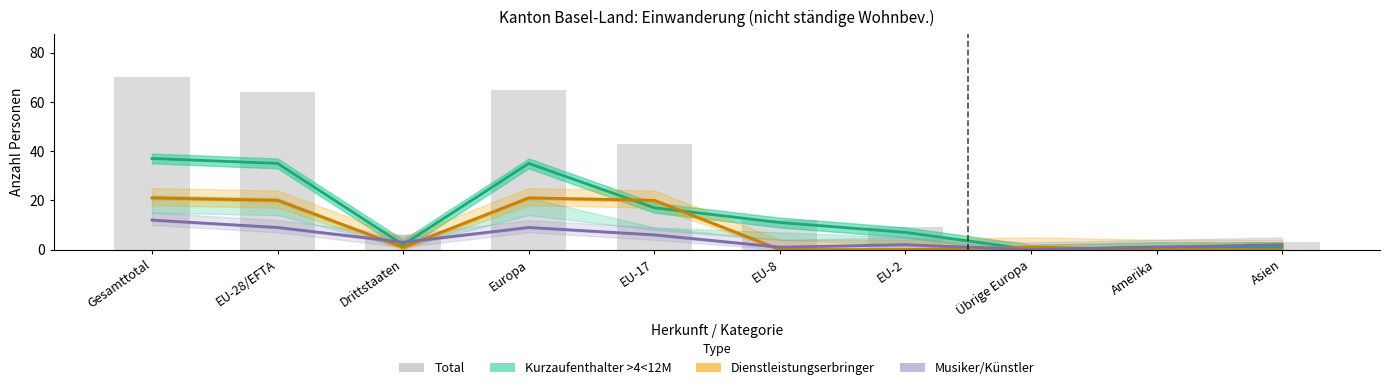

Which label corresponds to the smallest value in the chart?

Übrige Europa